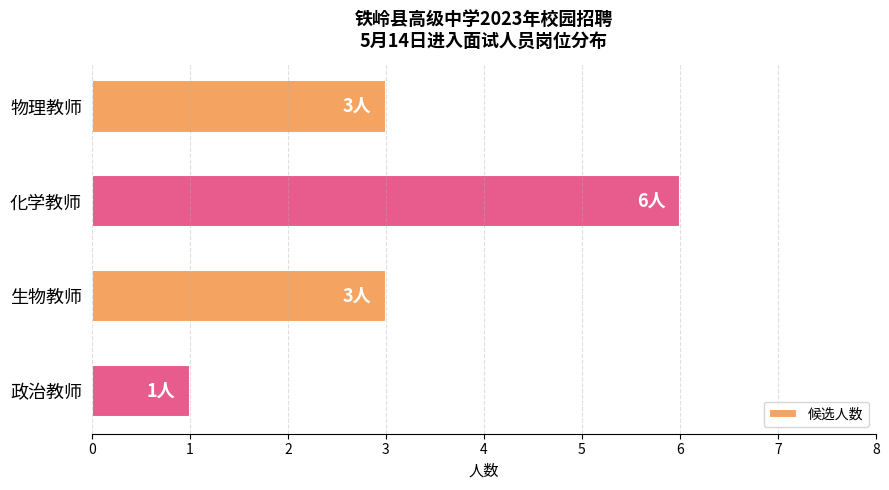

True or false: the data shows 3 at 物理教师.

True